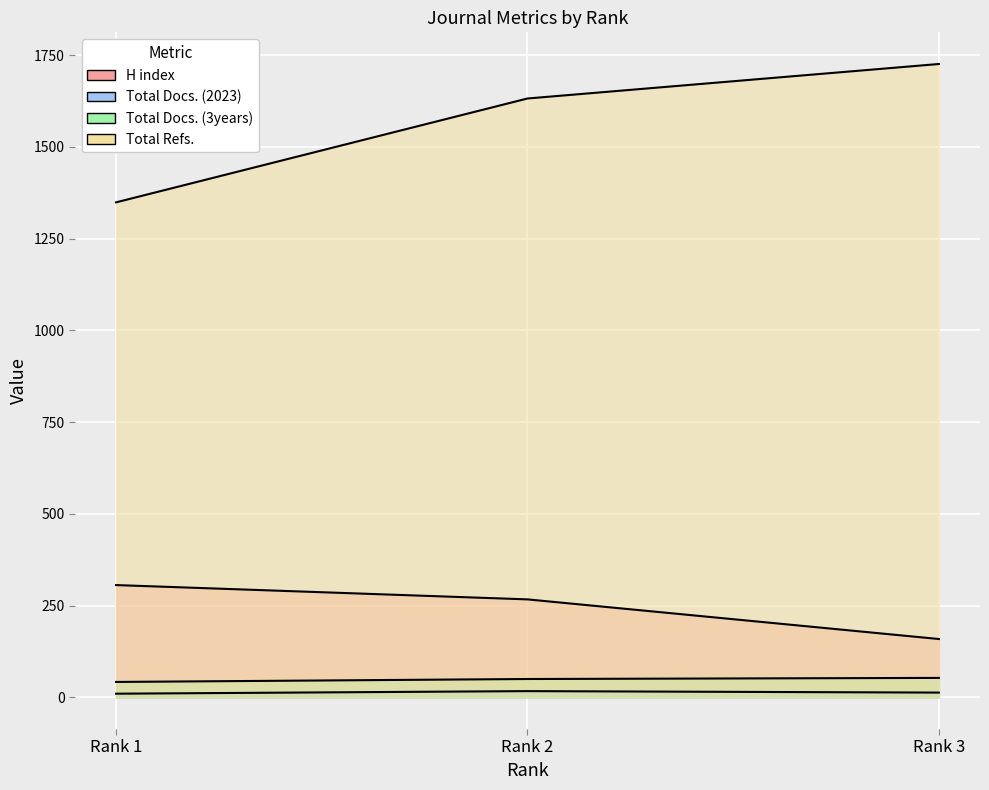

Between Rank 1 and Rank 2, which series saw the biggest shift?

Total Refs.